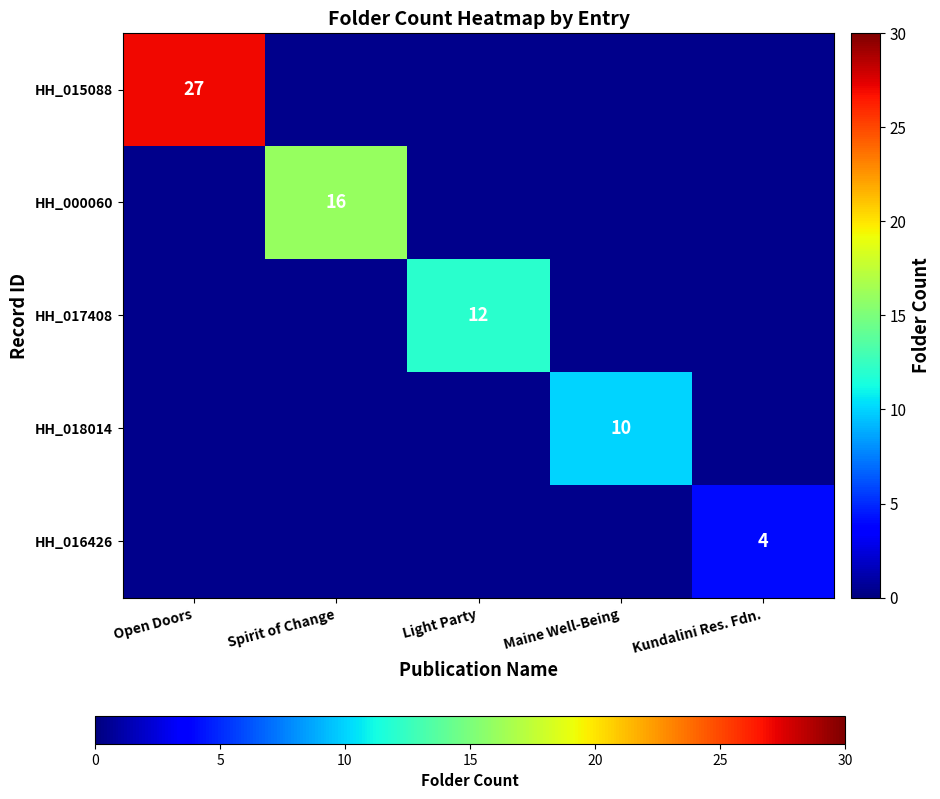

How many positive values does the HH_015088 series have?

1